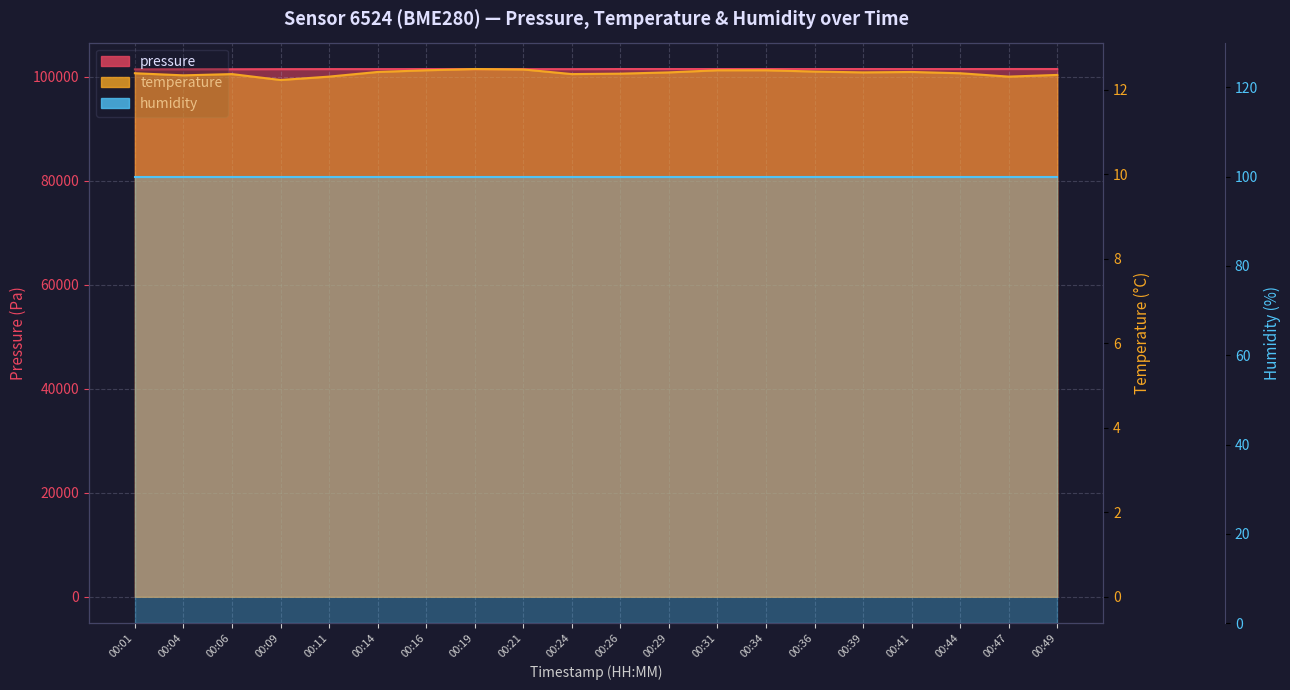

What is the maximum value for temperature?

12.5